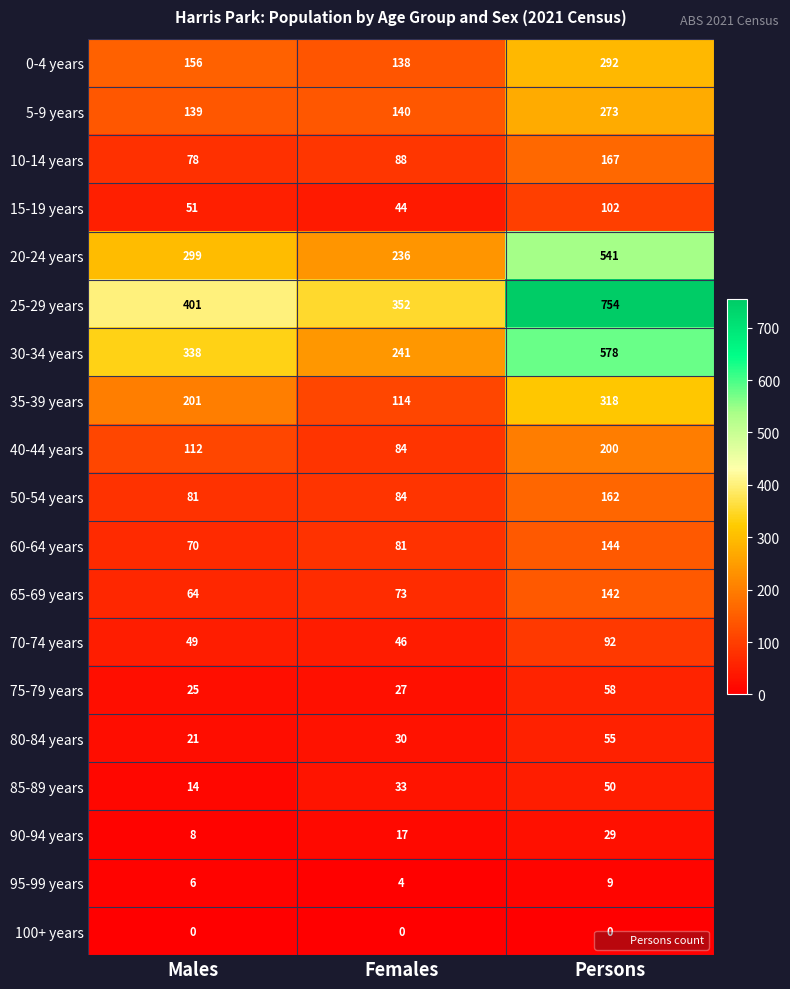

At Males, list the series in order from largest to smallest.

25-29 years, 30-34 years, 20-24 years, 35-39 years, 0-4 years, 5-9 years, 40-44 years, 50-54 years, 10-14 years, 60-64 years, 65-69 years, 15-19 years, 70-74 years, 75-79 years, 80-84 years, 85-89 years, 90-94 years, 95-99 years, 100+ years